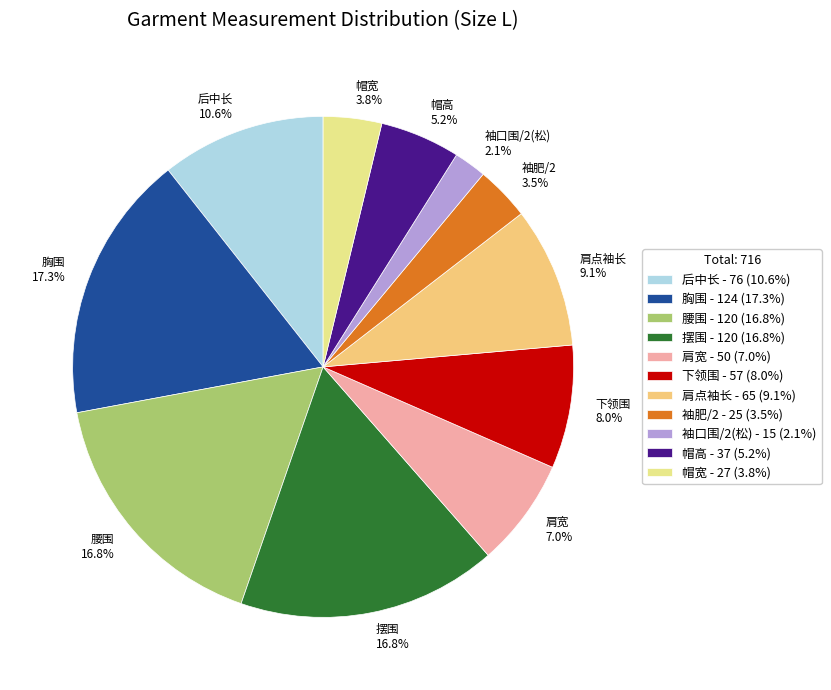

Is 帽宽 the majority of the pie?

No